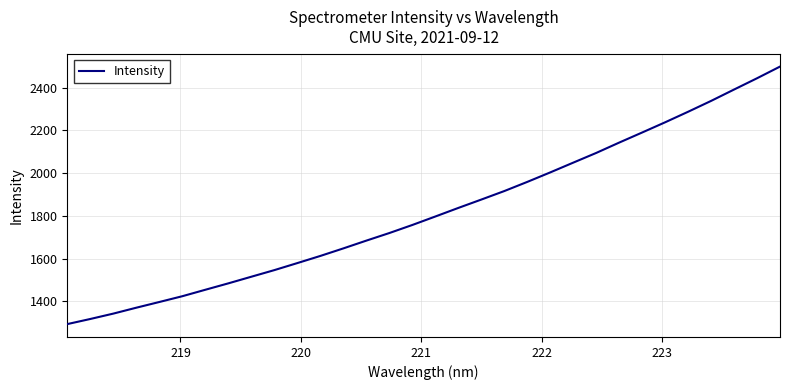

What is the maximum value shown in the chart?

2498.0